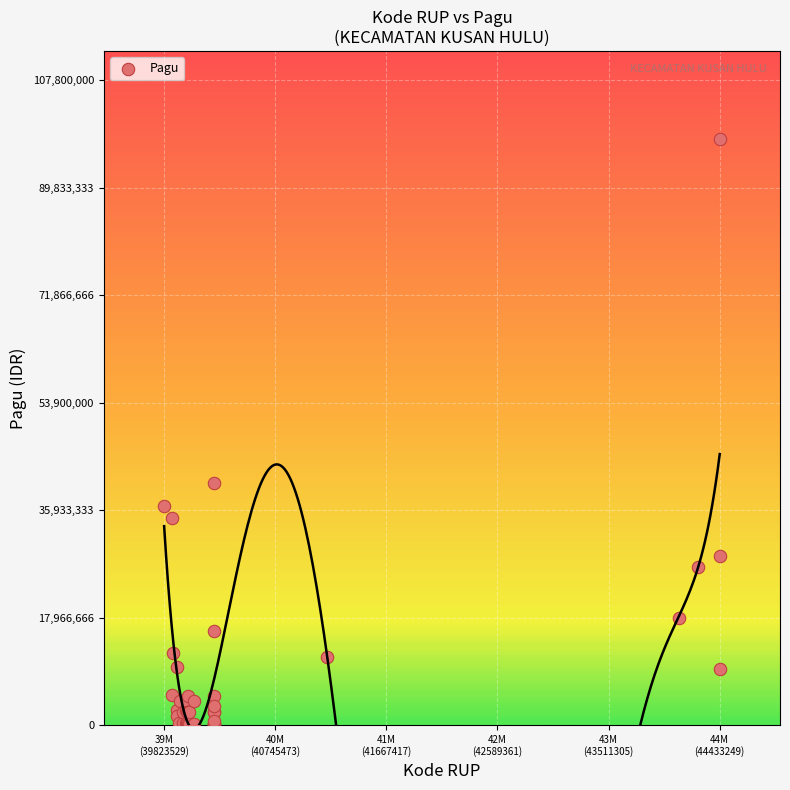

What Y value in the scatter plot is closest to 49046000?

40500000